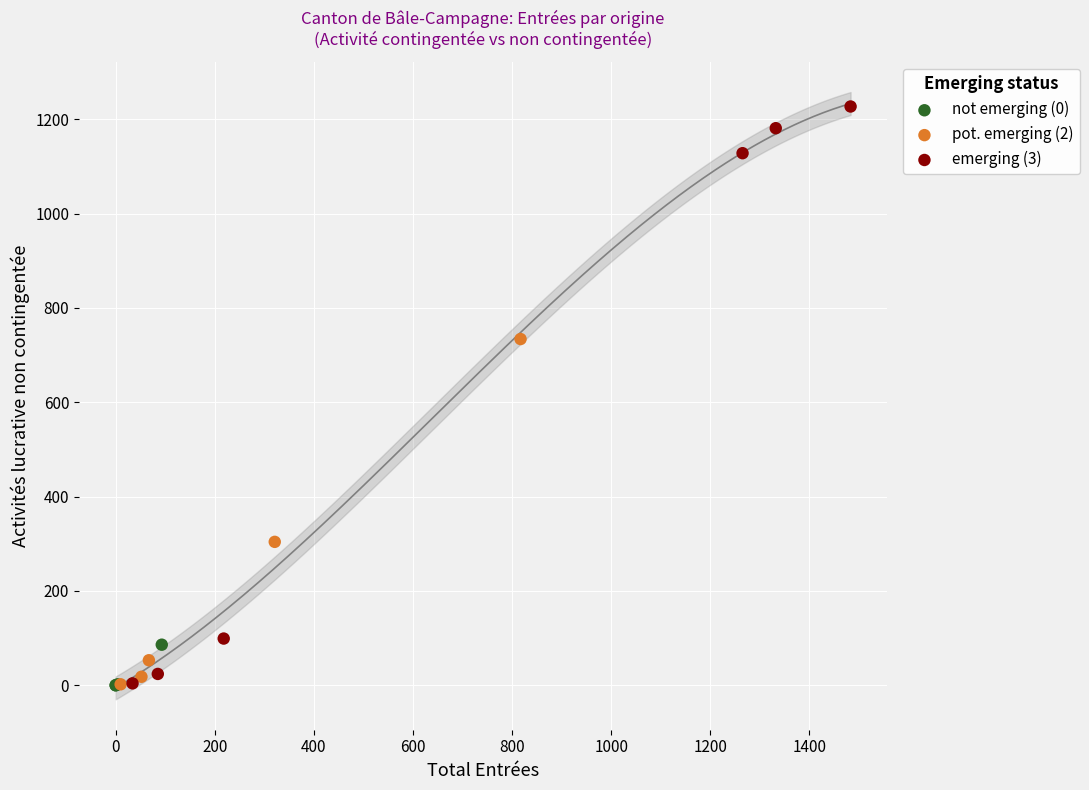

Which series contains the highest Y value?

emerging (3)